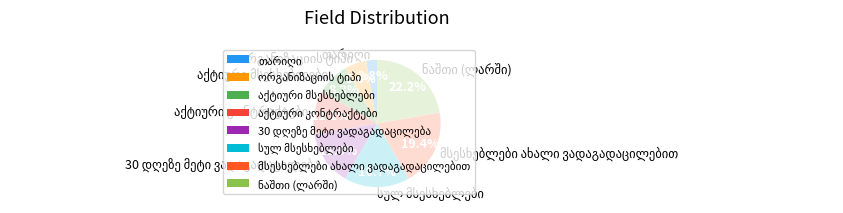

Is there a majority slice in this chart?

No